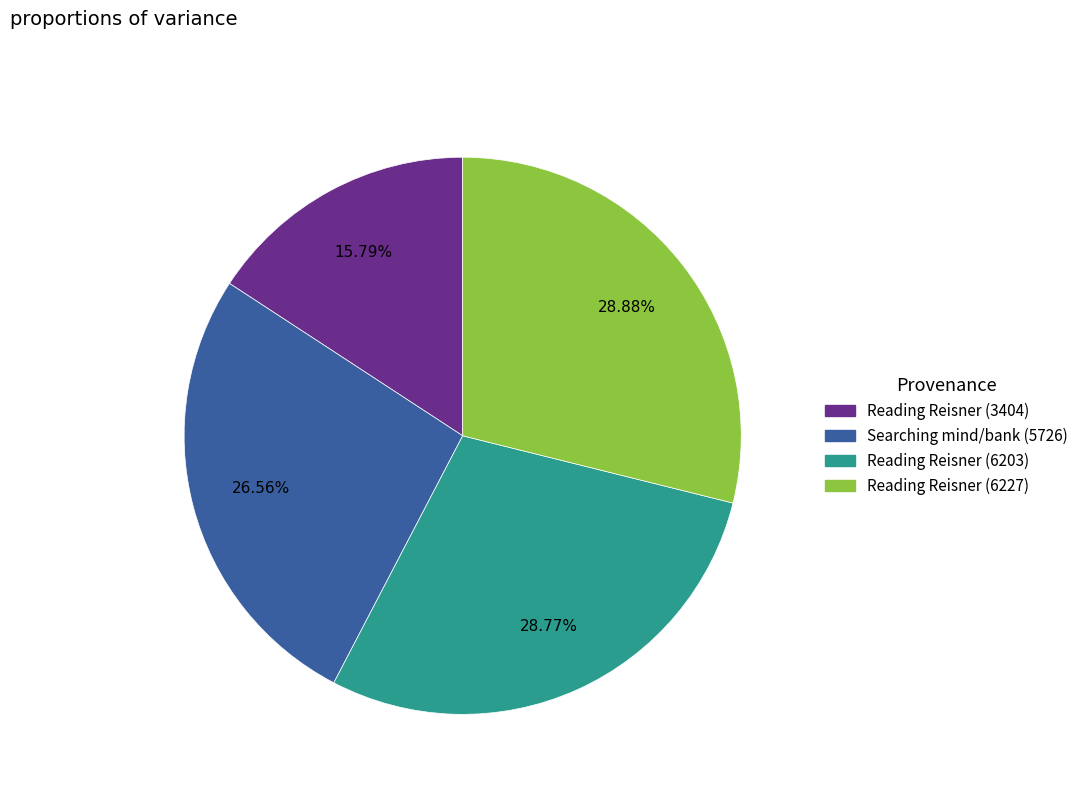

True or false: Reading Reisner (6227) accounts for 29% of the total.

True